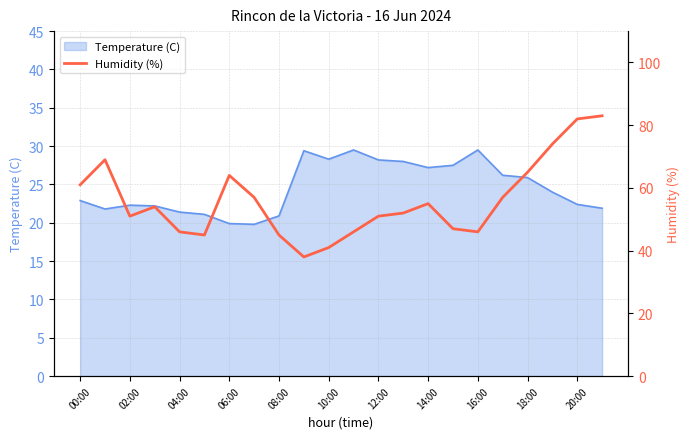

What is the highest value of the Temperature (C) series?

29.5